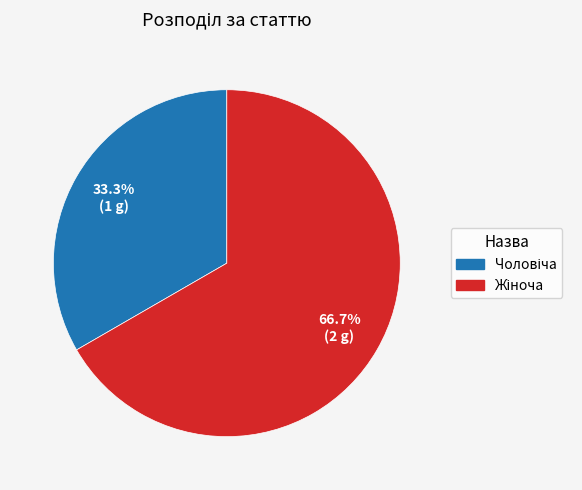

Is there a majority slice in this chart?

Yes